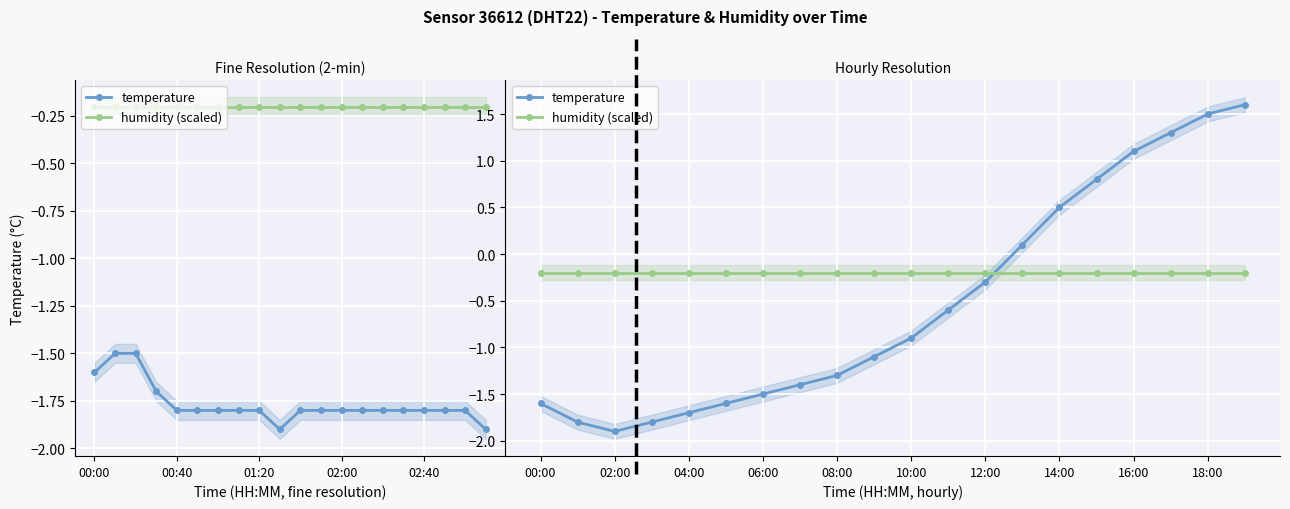

True or false: temperature has more than 1 interior local peaks.

False